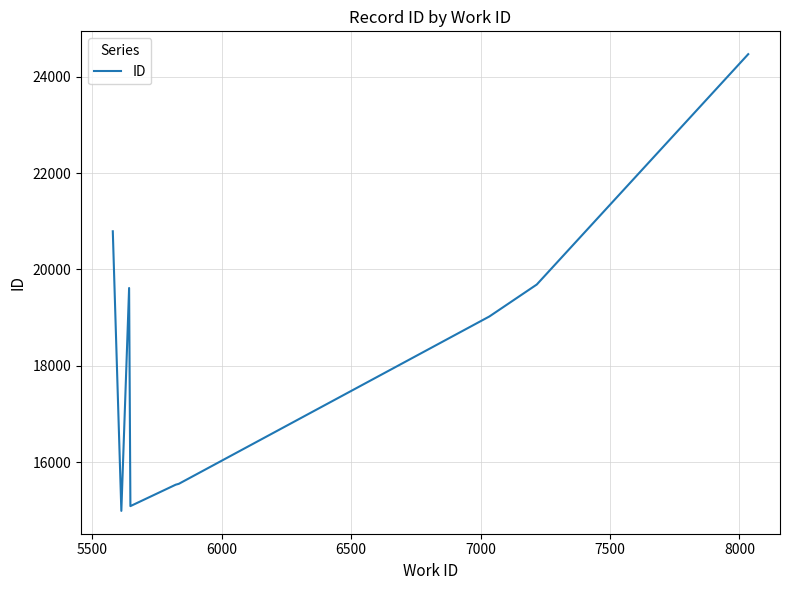

What is the maximum value shown in the chart?

24464